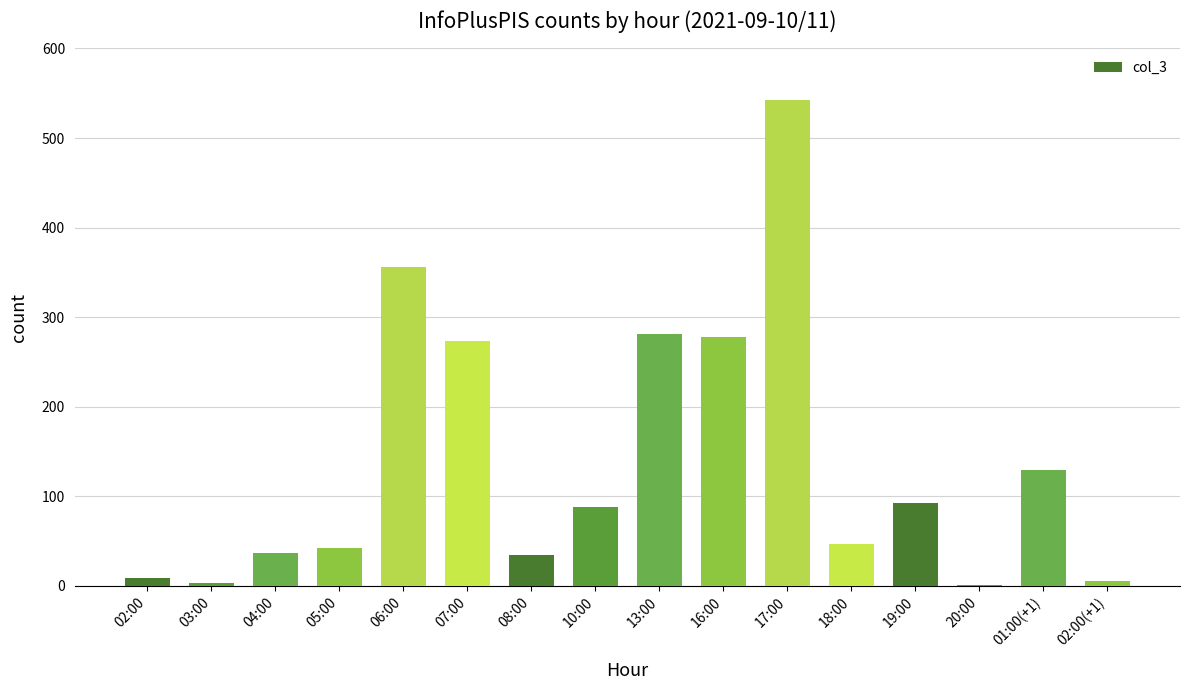

Between 16:00 and 06:00, which is larger?

06:00